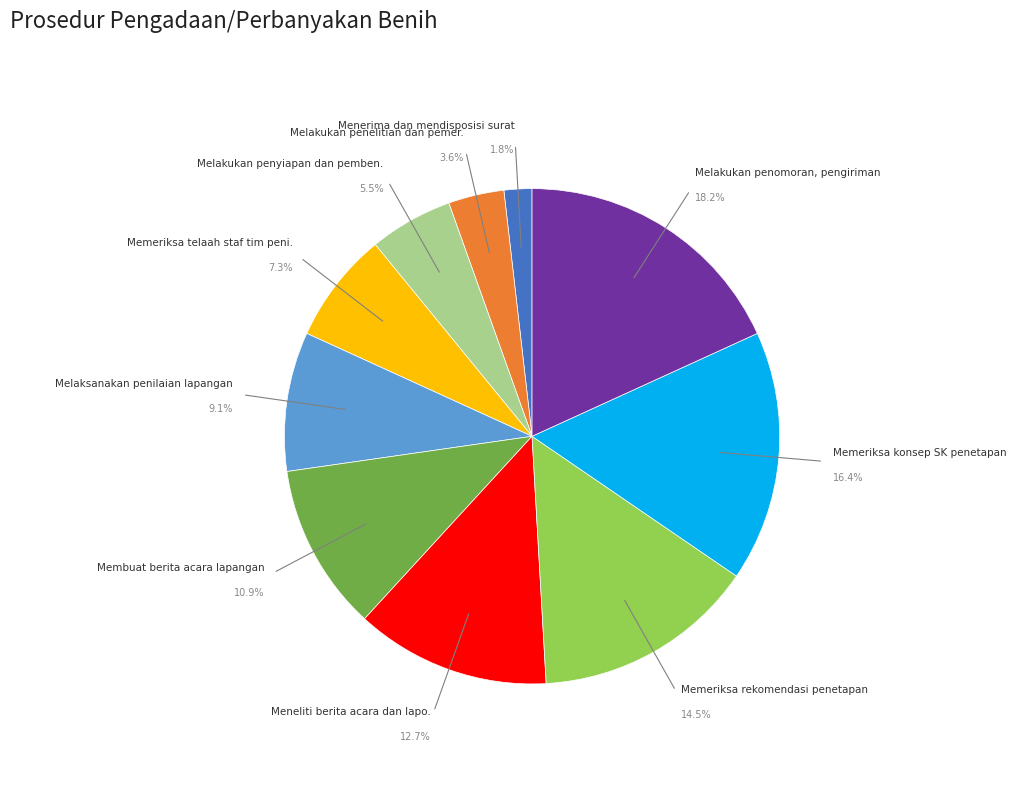

How many slices are in this pie chart?

10